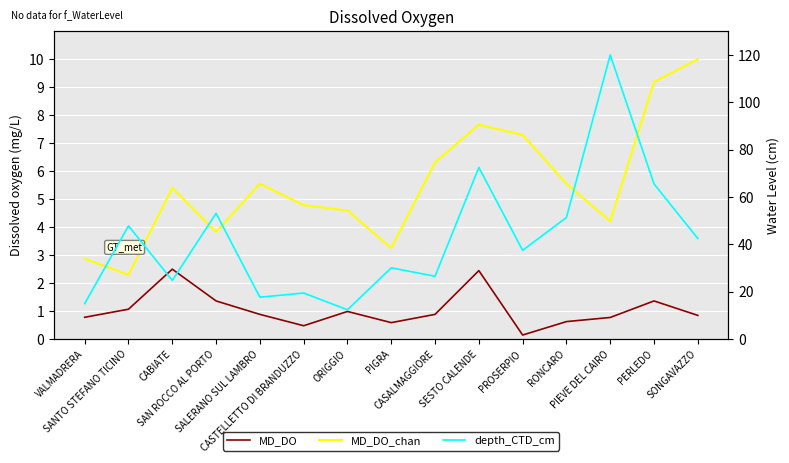

True or false: MD_DO_chan and depth_CTD_cm cross at least once.

False